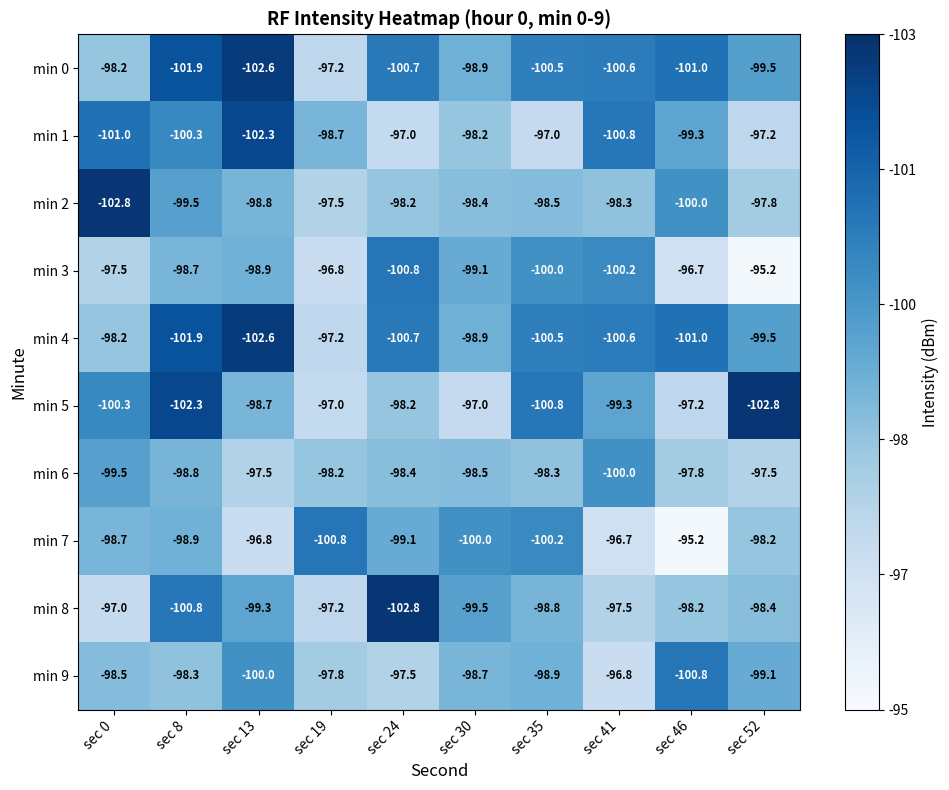

What is the total value across all series at sec 30?

-987.2